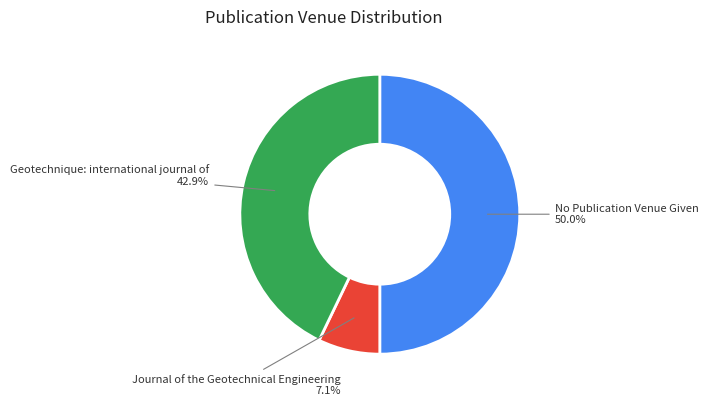

Does Geotechnique: international journal of account for over 50% of the chart?

No